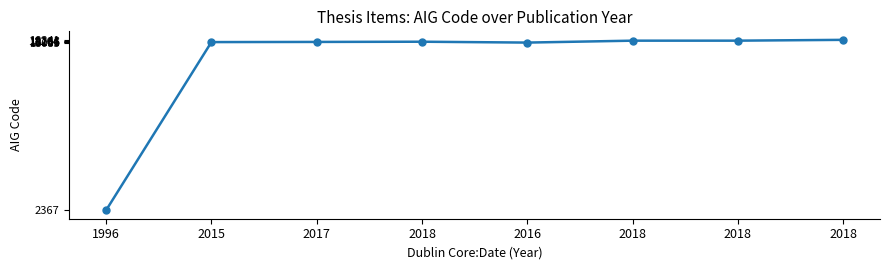

What is the difference between the values at 2018 and 2018?

76